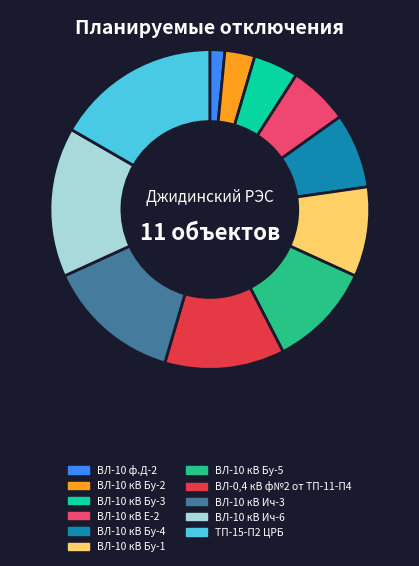

Count the number of slices in the pie.

11